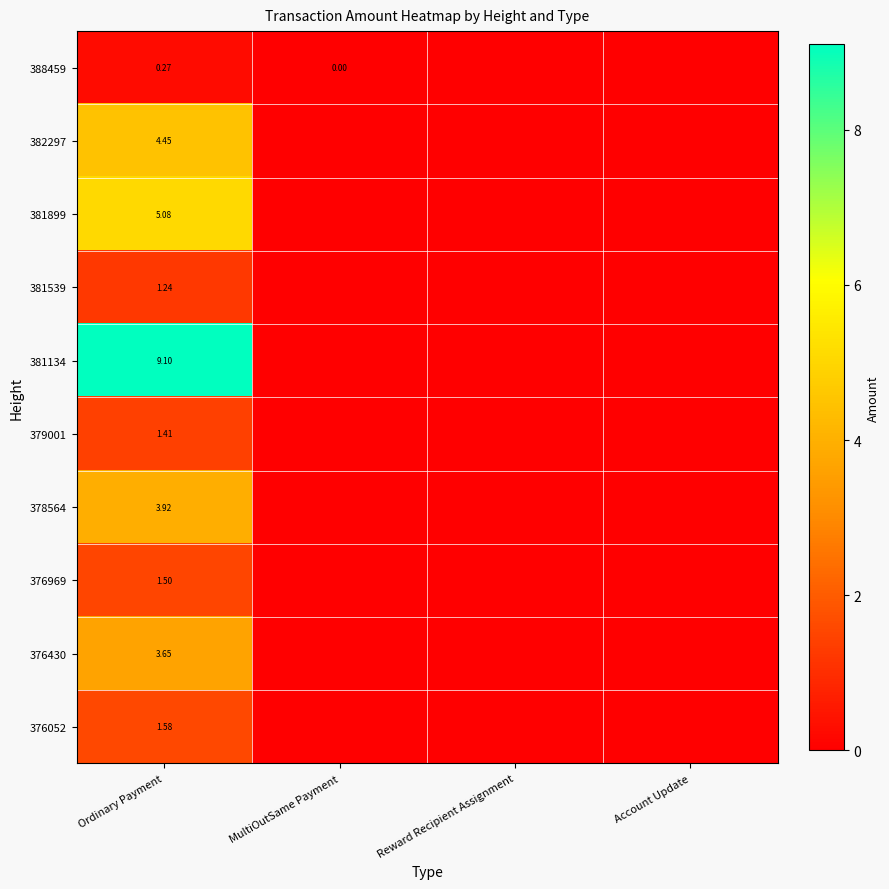

Is the value of 379001 at Ordinary Payment greater than the value of 376052 at Ordinary Payment?

No